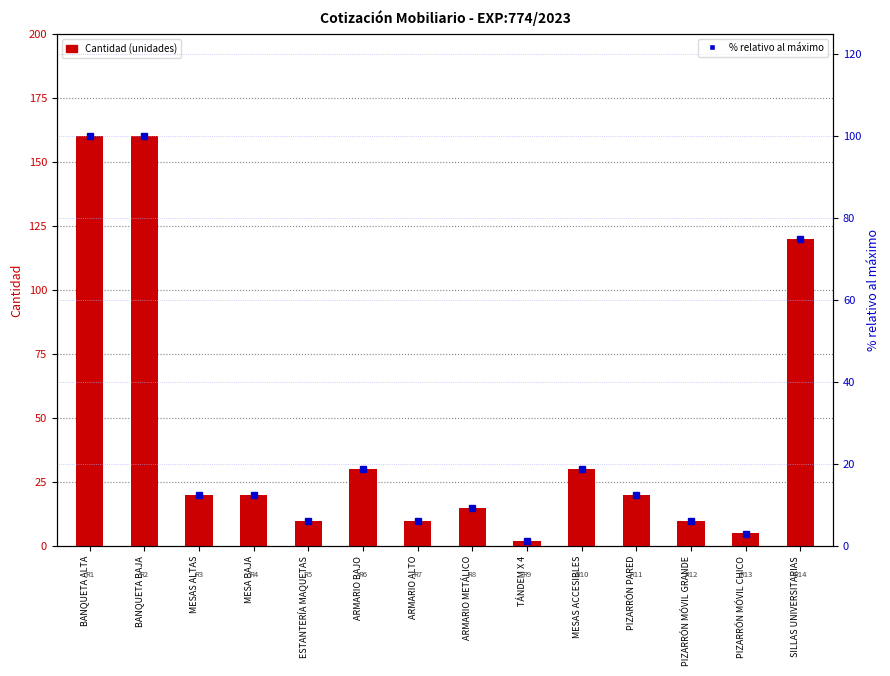

What is the label of the 6th bar from the right?

TÁNDEM X 4